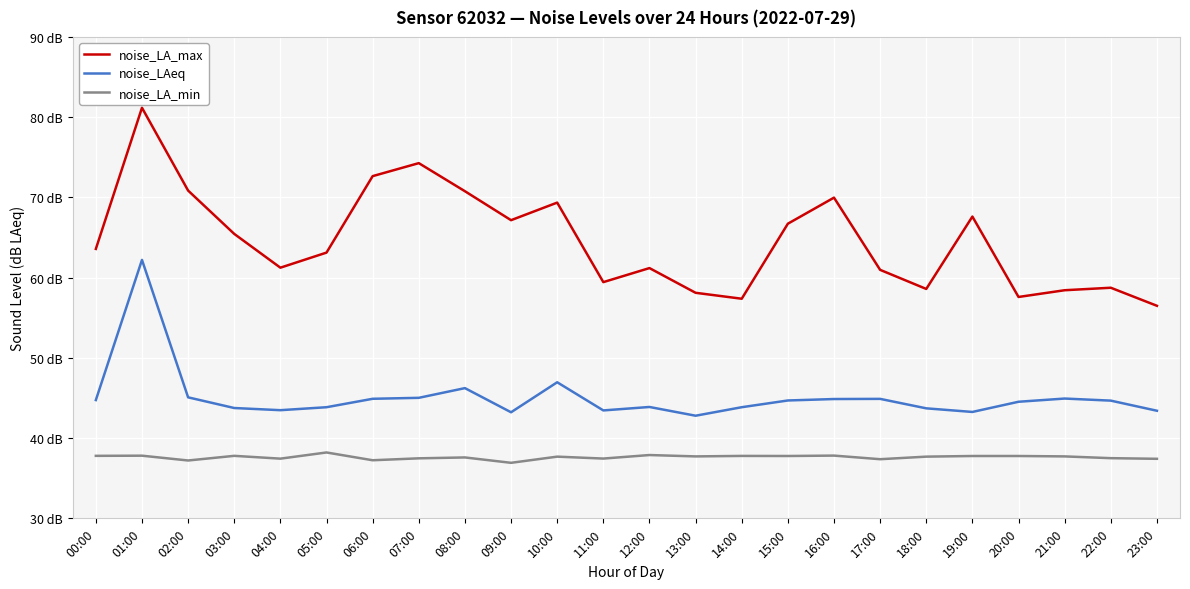

What position from the left is 13:00?

14